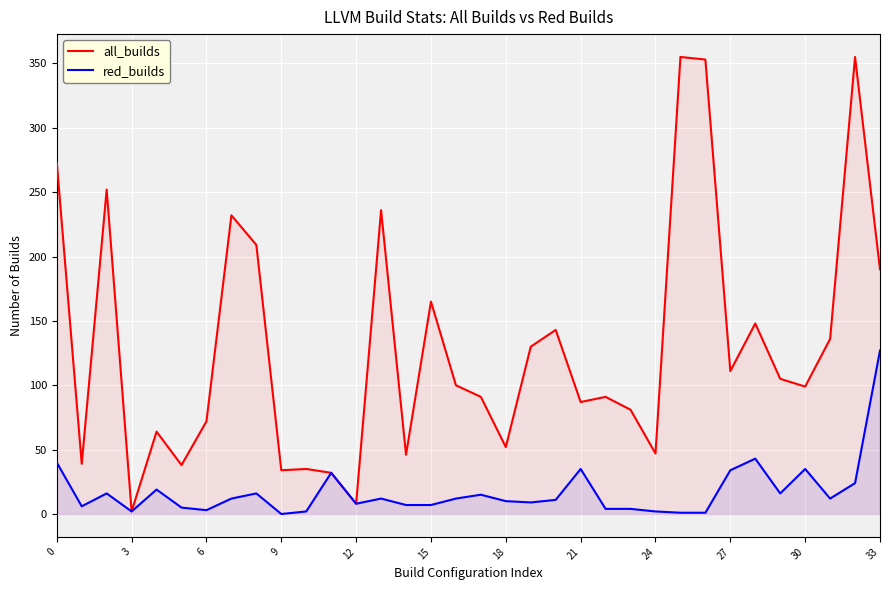

Which label corresponds to the largest value in the chart?

25